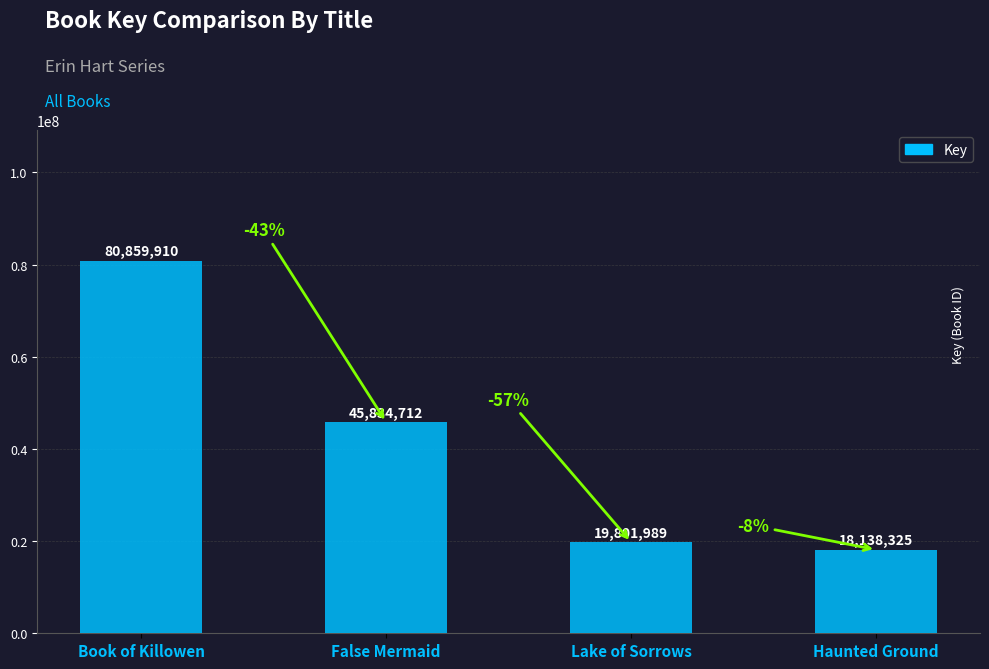

How many values are below 45834712?

2